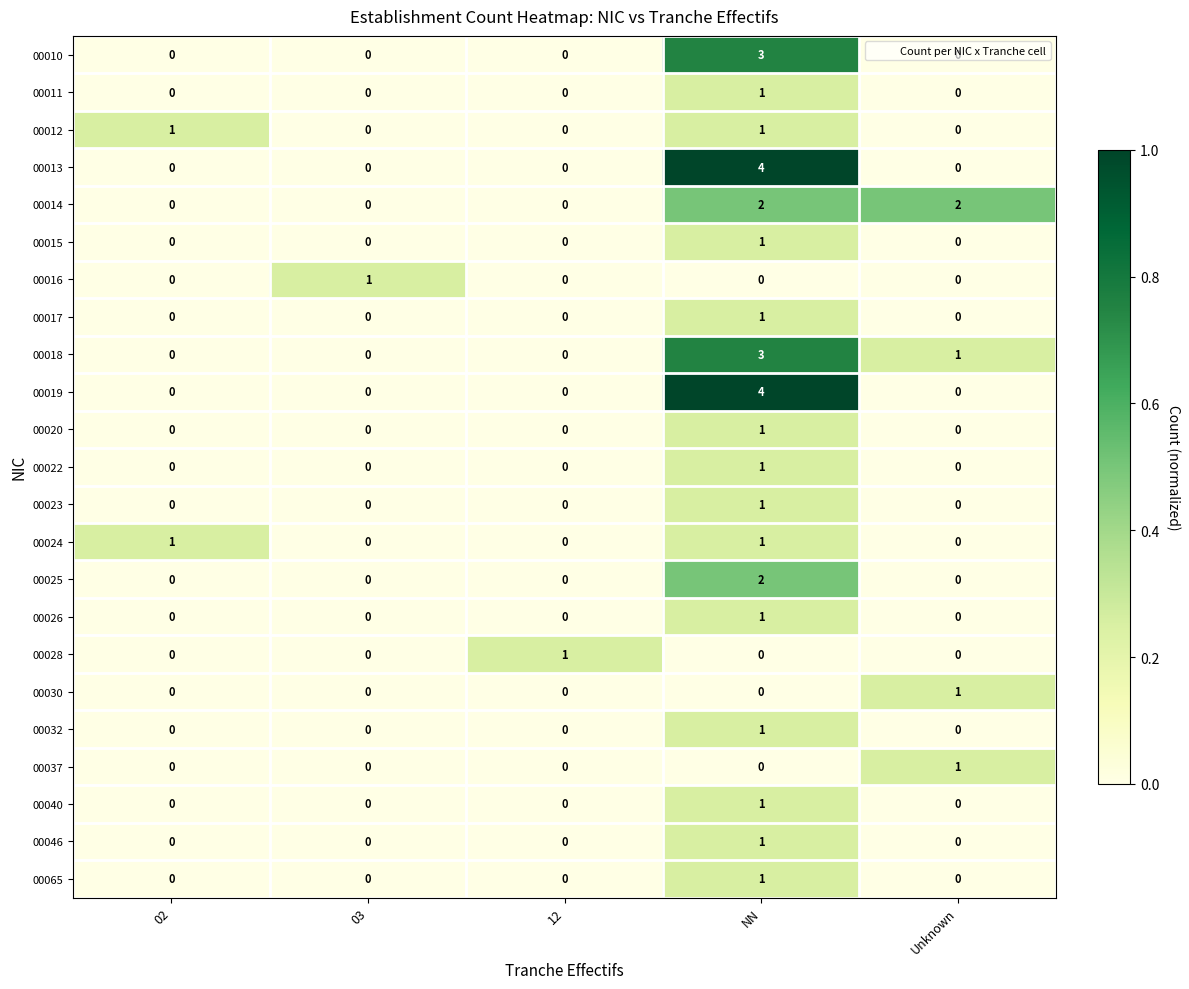

What is the difference between the maximum and minimum values in the 00019 series?

4